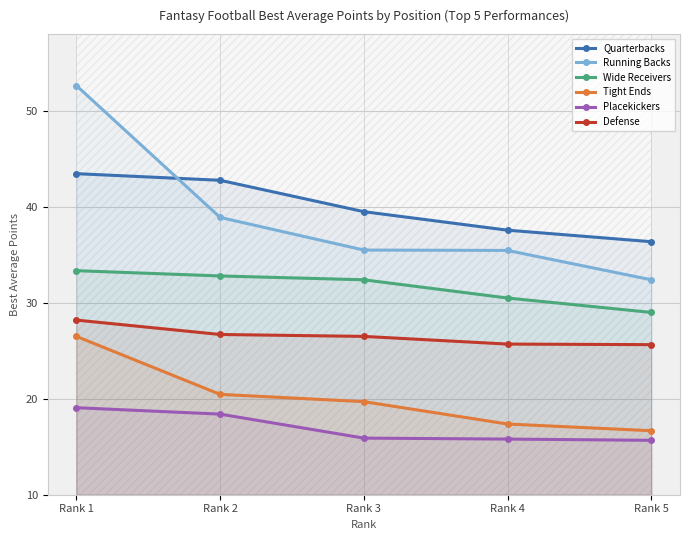

What is the total value across all series at Rank 2?

180.0